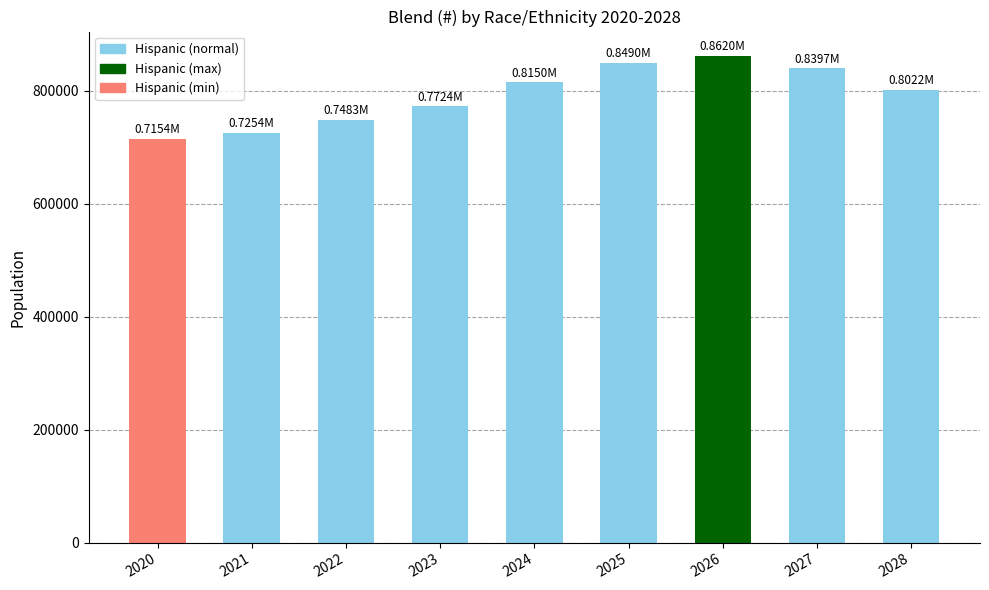

How many bars are there in total?

9